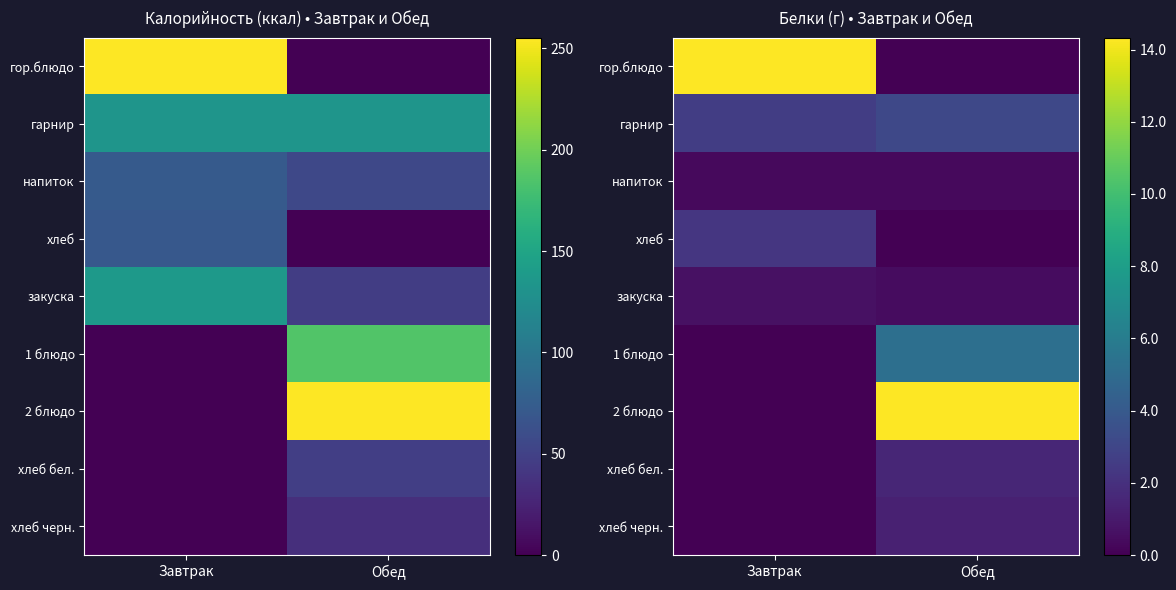

List the series in order of their peak value, highest first.

гор.блюдо, 2 блюдо, 1 блюдо, гарнир, хлеб, хлеб бел., хлеб черн., закуска, напиток